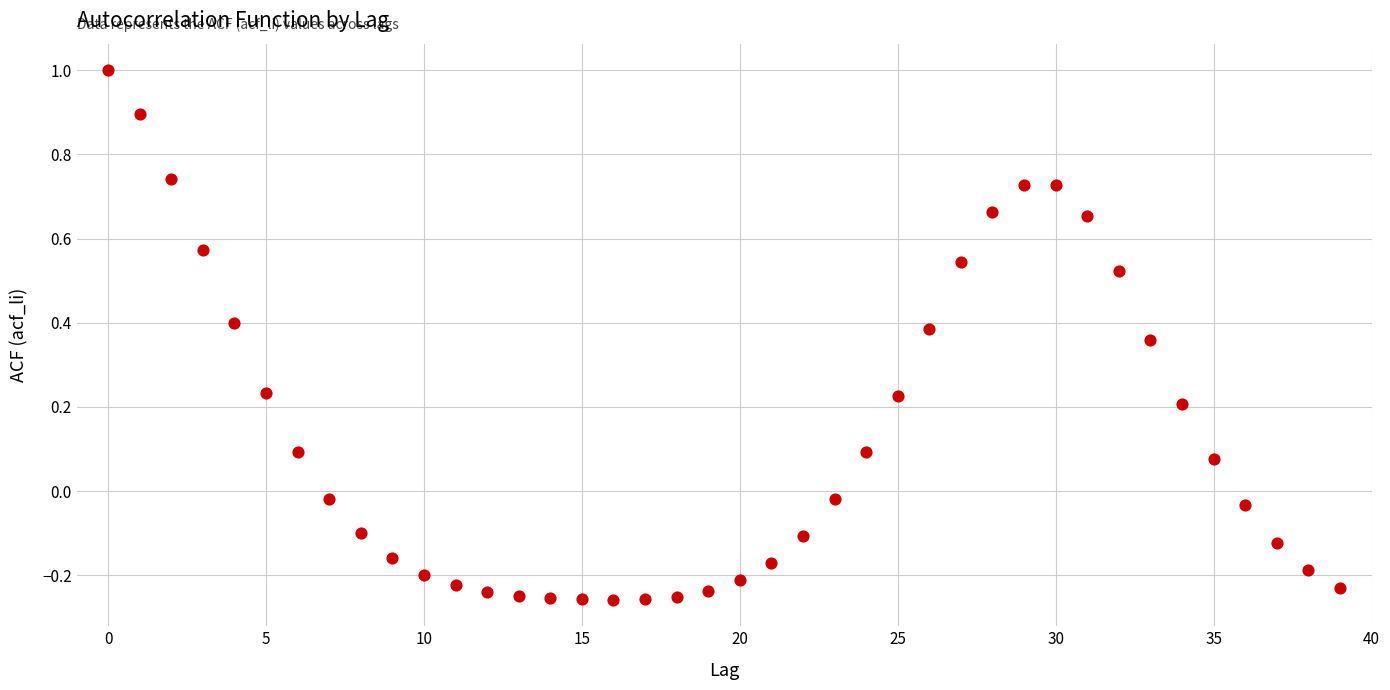

What is the range of Y values (max minus min)?

1.3